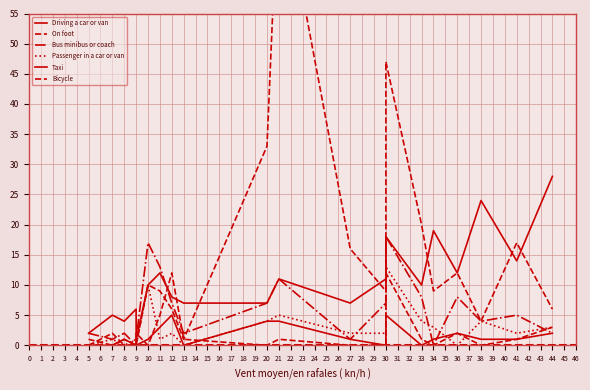

The On foot series shows 1 at 13. True or false?

False